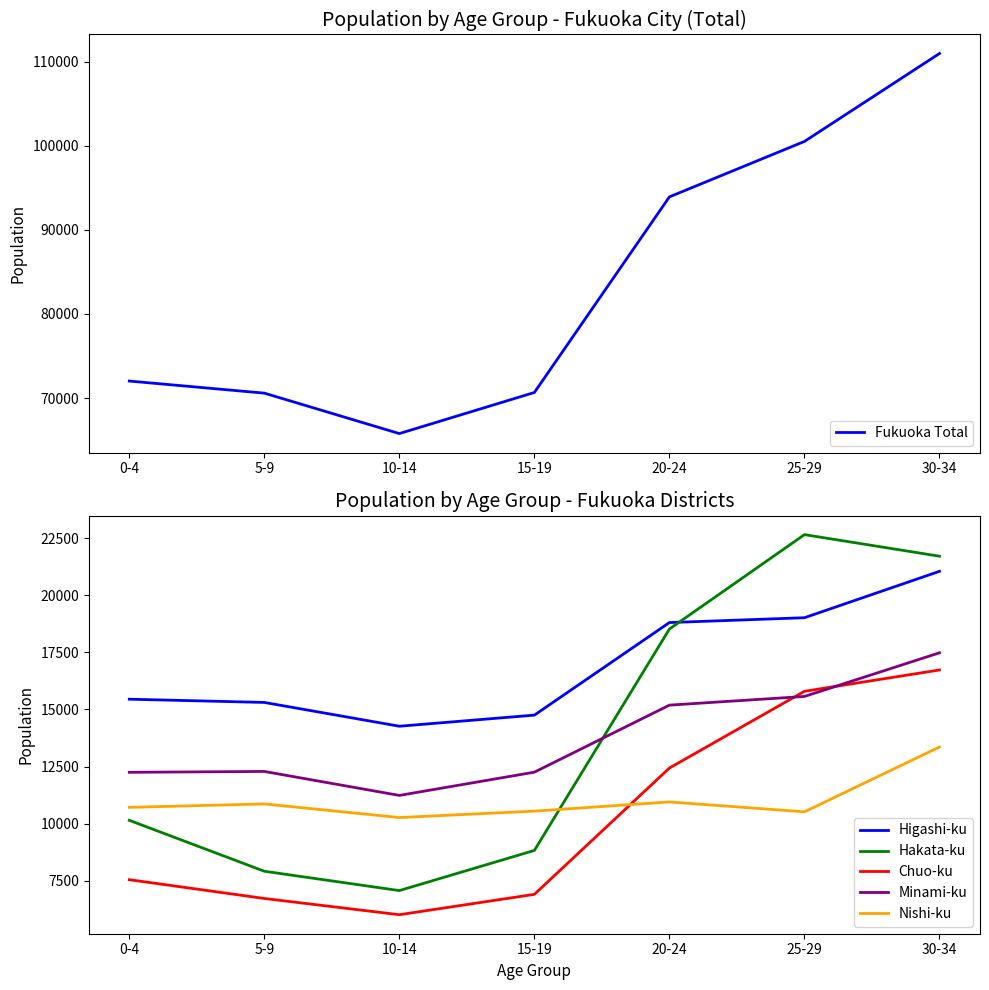

Reading left to right, what are all the values shown in this chart?

Fukuoka Total: 0-4=72022	5-9=70583	10-14=65772	15-19=70662	20-24=93935	25-29=100531	30-34=110994
Higashi-ku: 0-4=15450	5-9=15308	10-14=14267	15-19=14753	20-24=18803	25-29=19014	30-34=21044
Hakata-ku: 0-4=10151	5-9=7923	10-14=7077	15-19=8834	20-24=18520	25-29=22649	30-34=21705
Chuo-ku: 0-4=7553	5-9=6732	10-14=6021	15-19=6912	20-24=12438	25-29=15795	30-34=16728
Minami-ku: 0-4=12251	5-9=12289	10-14=11240	15-19=12258	20-24=15190	25-29=15570	30-34=17480
Nishi-ku: 0-4=10718	5-9=10868	10-14=10272	15-19=10553	20-24=10956	25-29=10522	30-34=13358